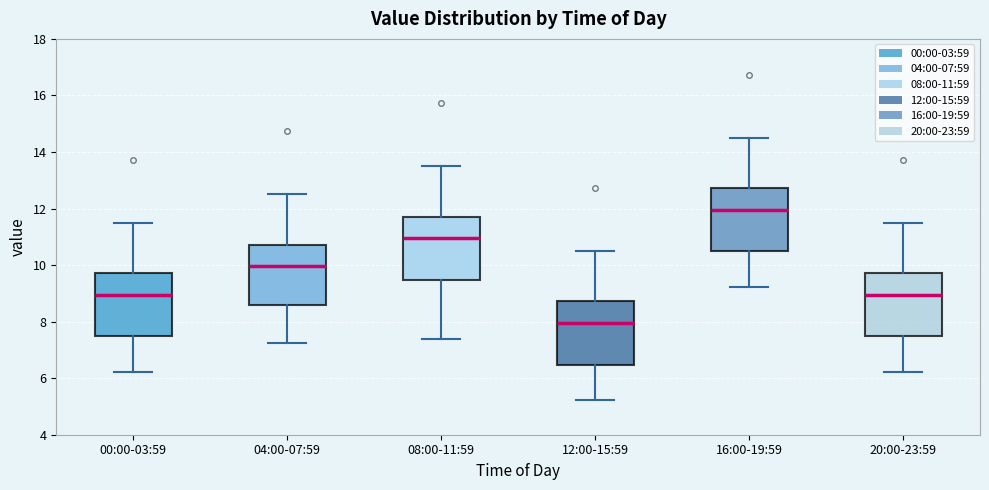

Where does the upper whisker of the box for 04:00-07:59 end on the y-axis? The values are not printed on the chart, so give them approximately, as read against the axis.

12.6